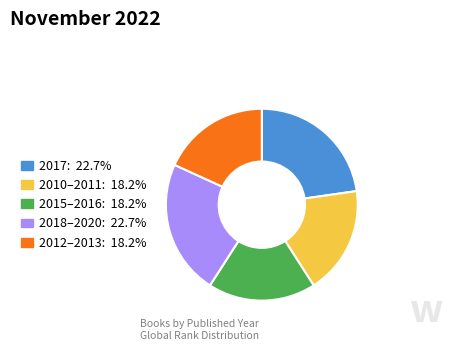

Is there any slice that represents more than half of the pie?

No